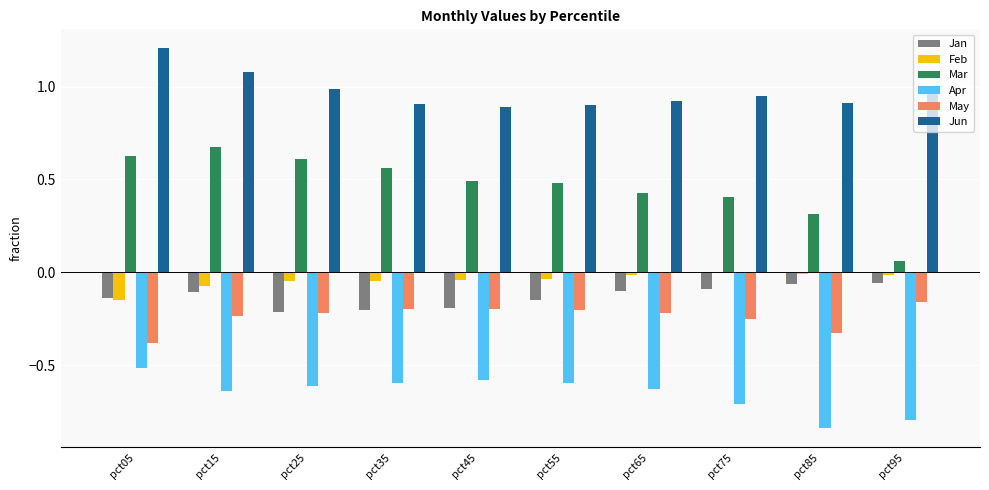

How many groups of bars are there?

10